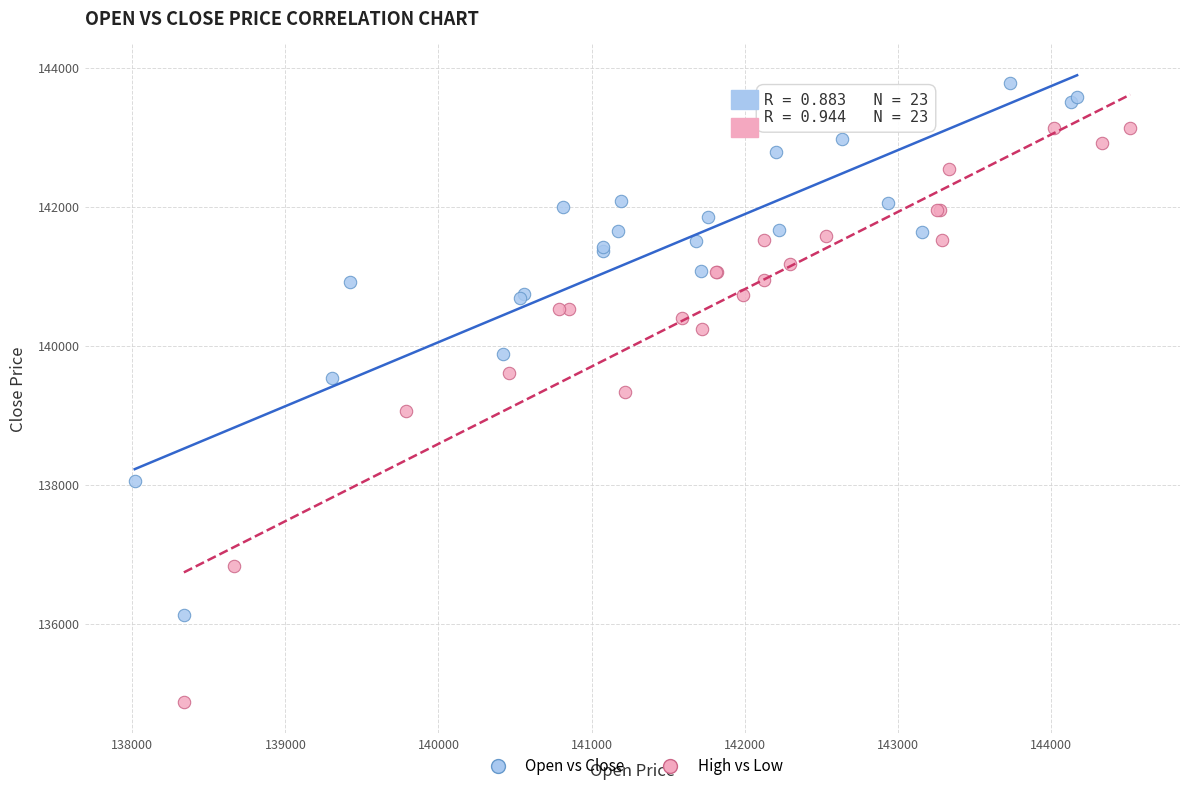

Which series has the largest Y range (max minus min)?

High vs Low